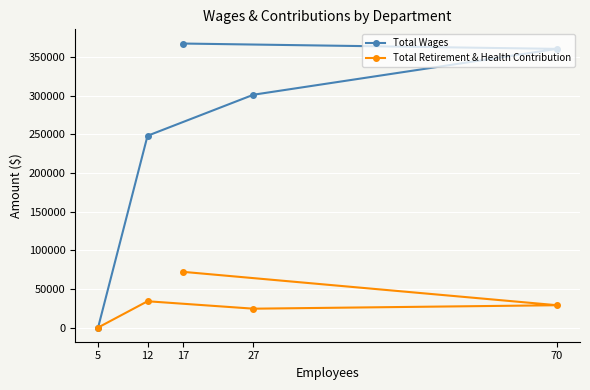

Between 12 and 5, which is larger?

12